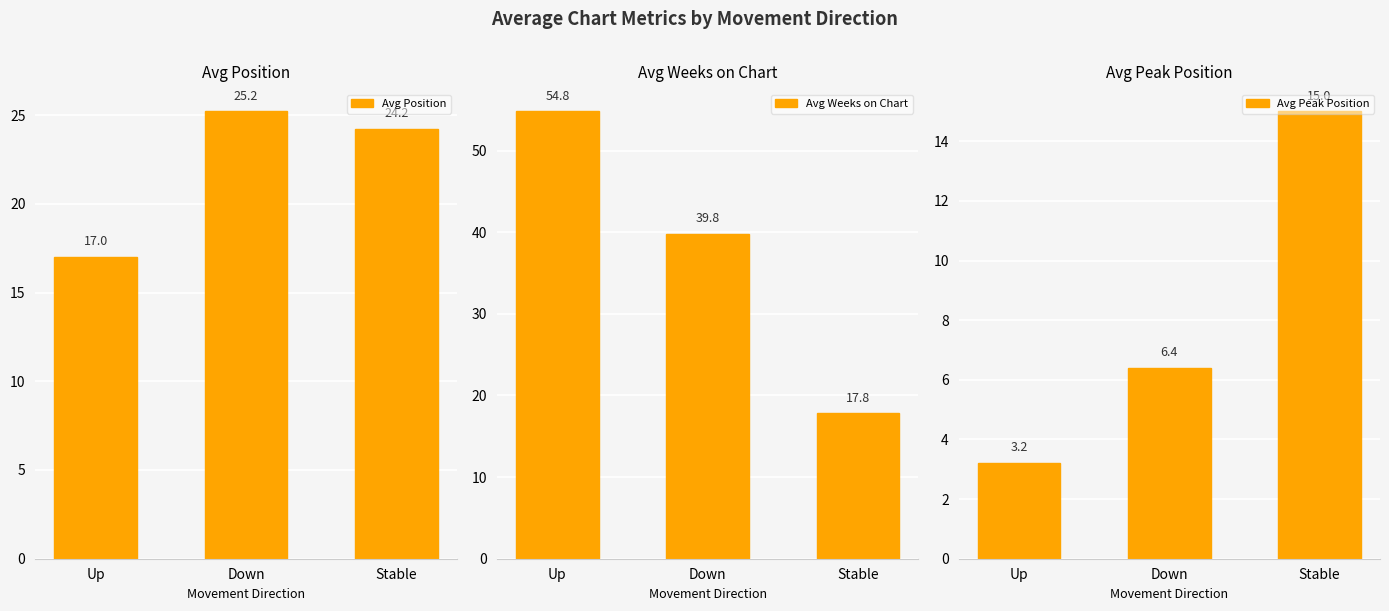

Reading left to right, what are all the values shown in this chart?

Avg Position: Up=17.0	Down=25.2	Stable=24.2
Avg Weeks on Chart: Up=54.8	Down=39.8	Stable=17.8
Avg Peak Position: Up=3.2	Down=6.4	Stable=15.0